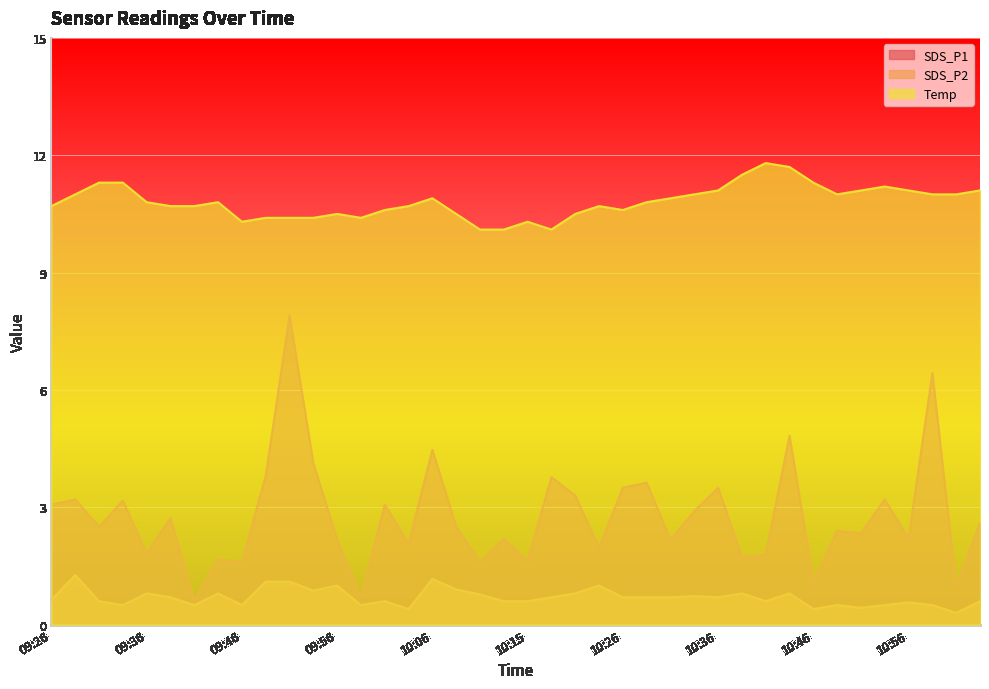

What is the average value of the SDS_P1 series?

2.8